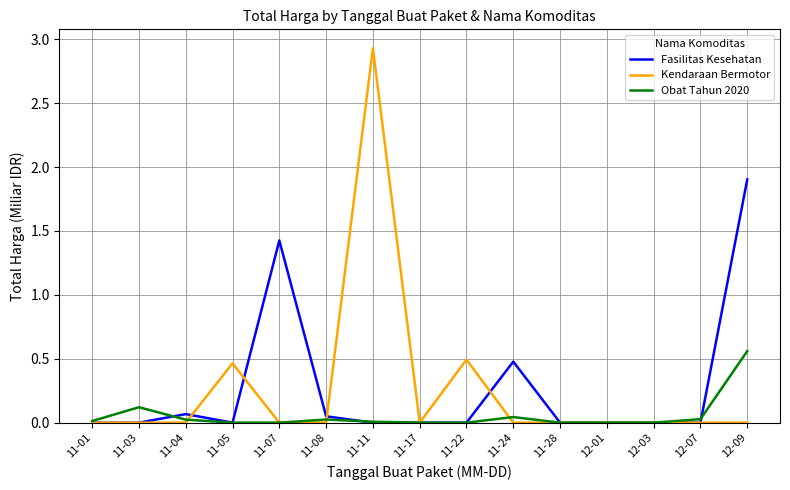

Which category has the highest value in the Fasilitas Kesehatan series?

12-09